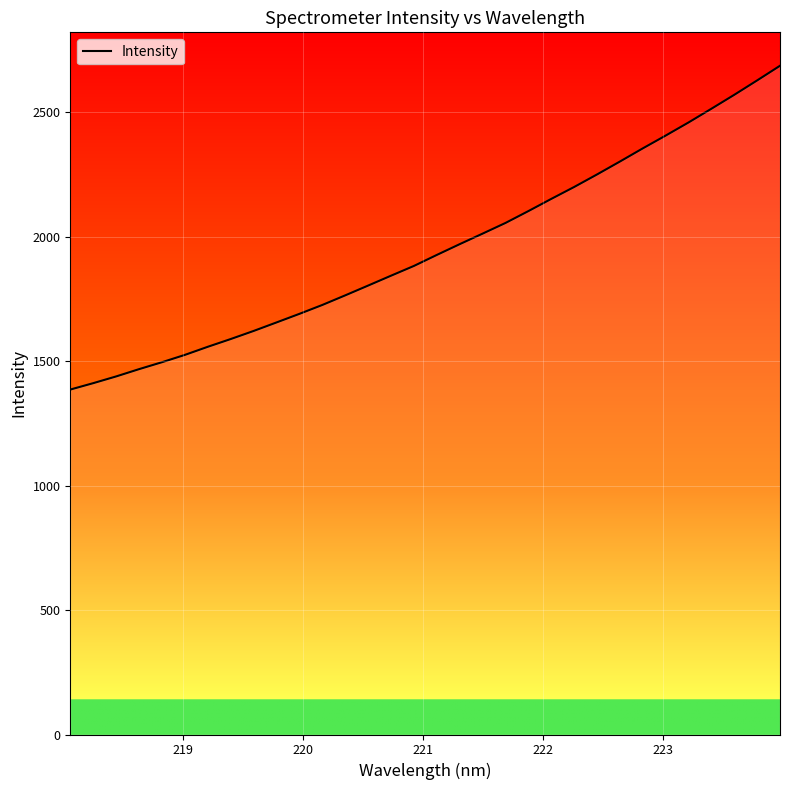

What is the smallest value displayed?

1386.1